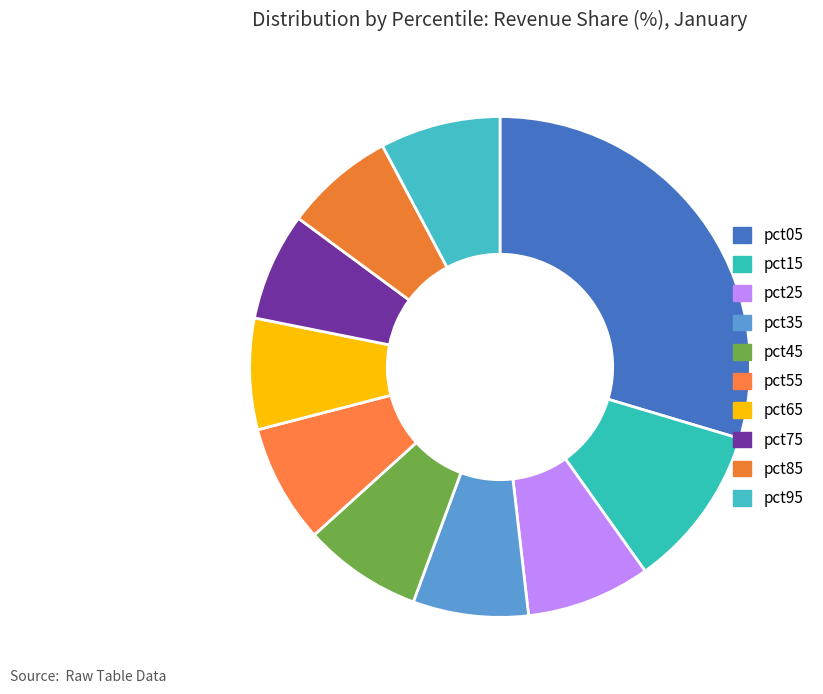

Count the number of slices in the pie.

10